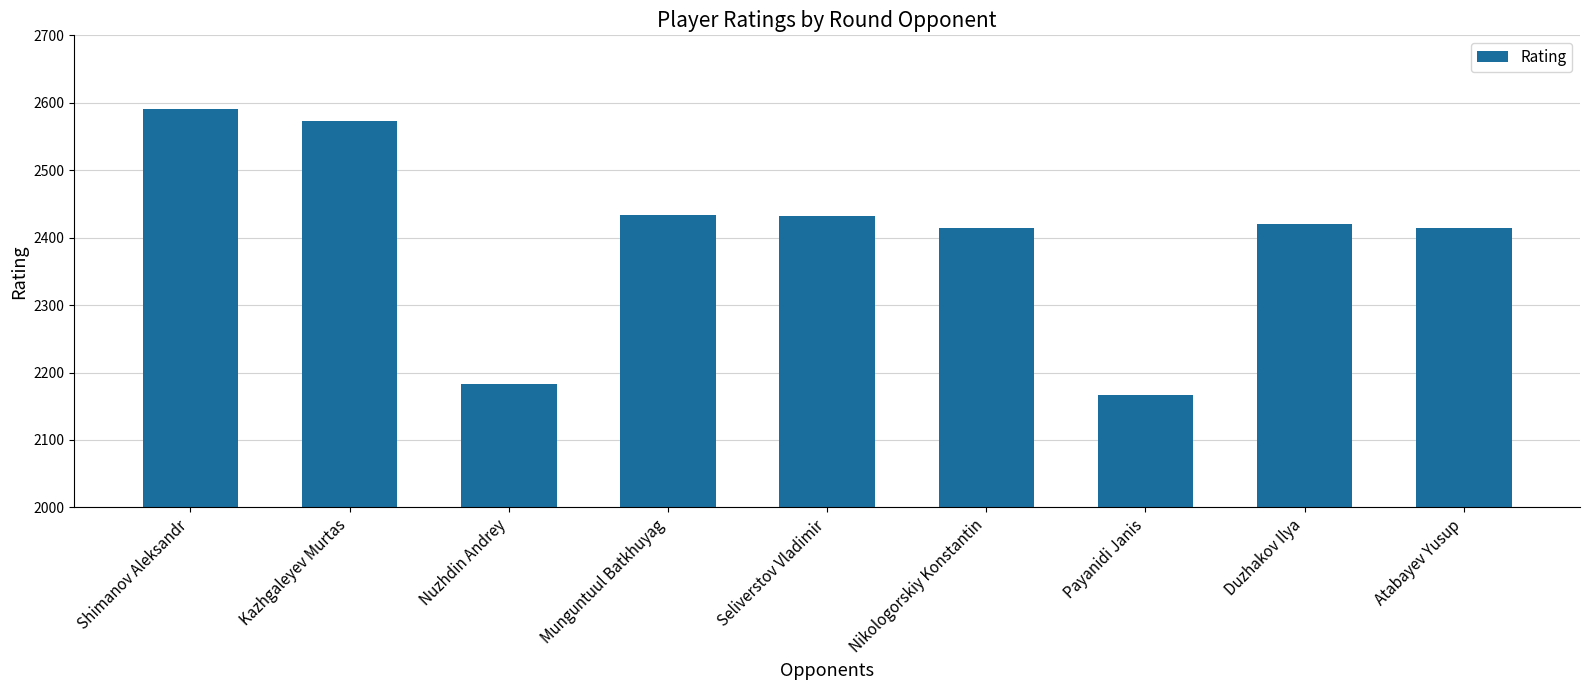

What is the value of the 5th bar from the left?

2432